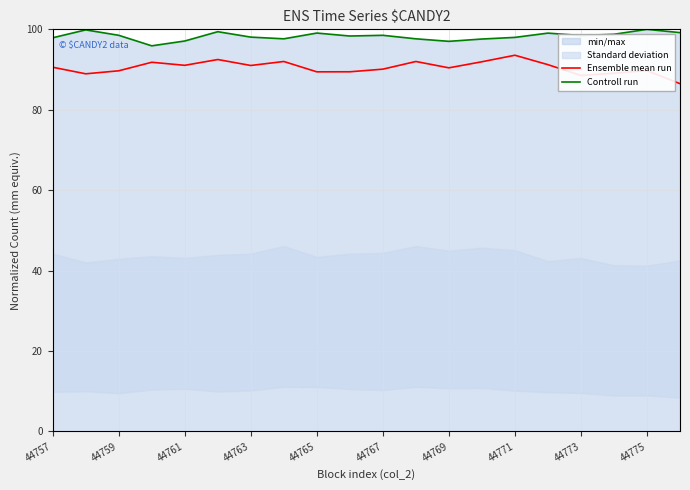

What is the highest value of the Controll run series?

100.0